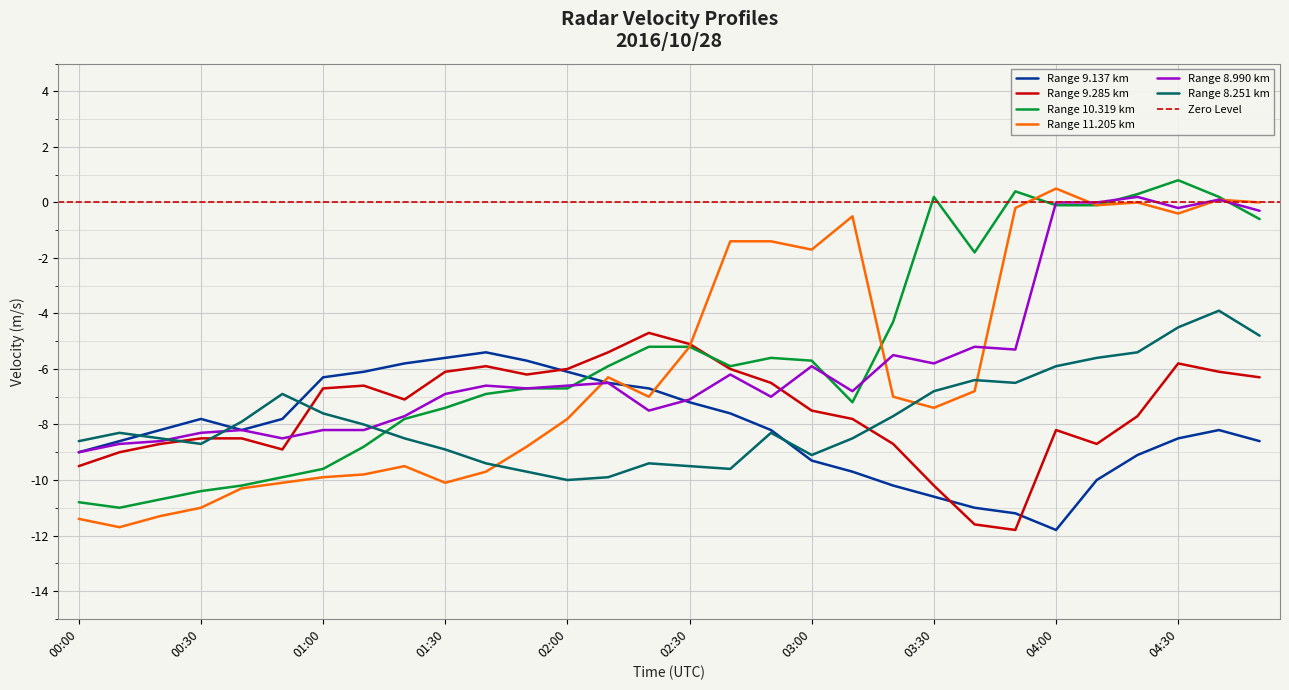

Rank the series at 03:20 from highest to lowest value.

10.319, 8.990, 11.205, 8.251, 9.285, 9.137